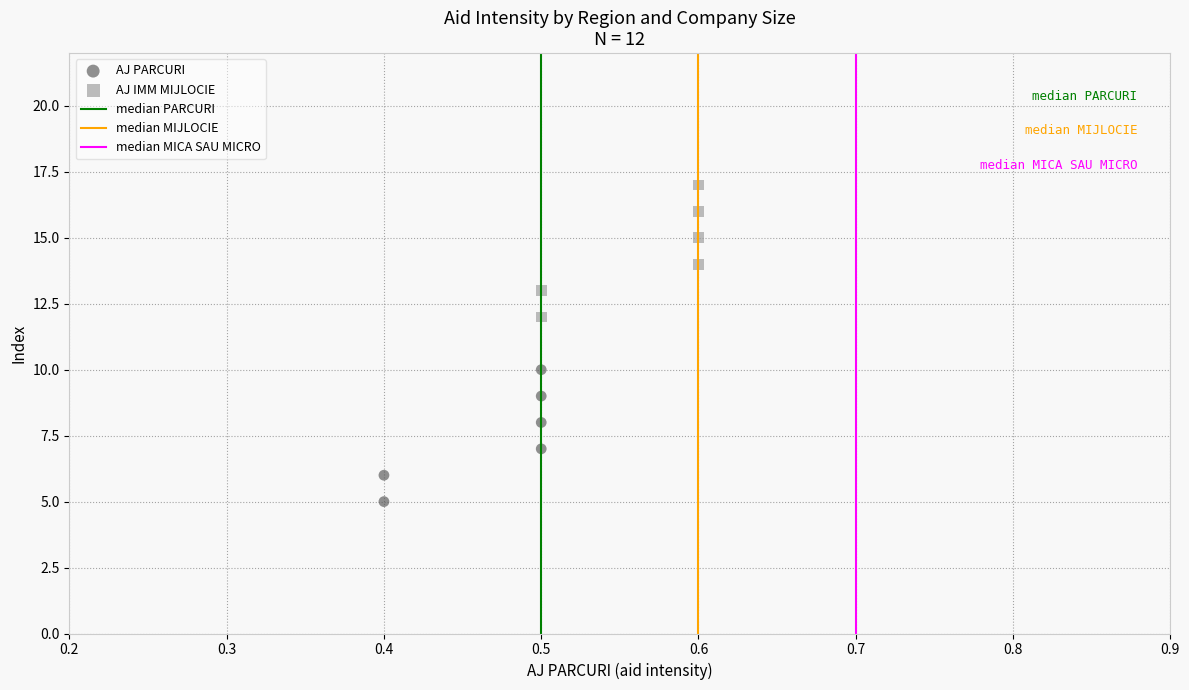

Which series reaches the maximum Y coordinate?

AJ IMM MIJLOCIE